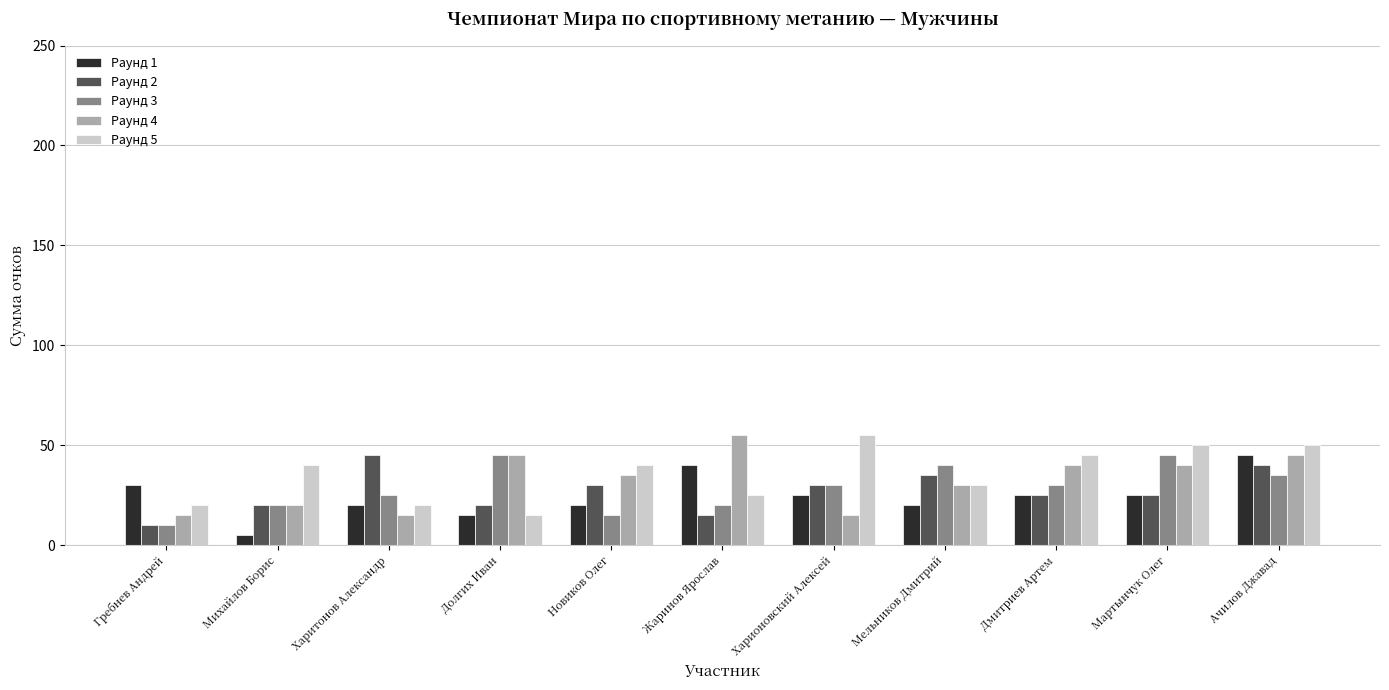

Reading left to right, extract all data points from this chart.

Раунд 1: Гребнев Андрей=30	Михайлов Борис=5	Харитонов Александр=20	Долгих Иван=15	Новиков Олег=20	Жаринов Ярослав=40	Харионовский Алексей=25	Мельников Дмитрий=20	Дмитриев Артем=25	Мартынчук Олег=25	Ачилов Джавад=45
Раунд 2: Гребнев Андрей=10	Михайлов Борис=20	Харитонов Александр=45	Долгих Иван=20	Новиков Олег=30	Жаринов Ярослав=15	Харионовский Алексей=30	Мельников Дмитрий=35	Дмитриев Артем=25	Мартынчук Олег=25	Ачилов Джавад=40
Раунд 3: Гребнев Андрей=10	Михайлов Борис=20	Харитонов Александр=25	Долгих Иван=45	Новиков Олег=15	Жаринов Ярослав=20	Харионовский Алексей=30	Мельников Дмитрий=40	Дмитриев Артем=30	Мартынчук Олег=45	Ачилов Джавад=35
Раунд 4: Гребнев Андрей=15	Михайлов Борис=20	Харитонов Александр=15	Долгих Иван=45	Новиков Олег=35	Жаринов Ярослав=55	Харионовский Алексей=15	Мельников Дмитрий=30	Дмитриев Артем=40	Мартынчук Олег=40	Ачилов Джавад=45
Раунд 5: Гребнев Андрей=20	Михайлов Борис=40	Харитонов Александр=20	Долгих Иван=15	Новиков Олег=40	Жаринов Ярослав=25	Харионовский Алексей=55	Мельников Дмитрий=30	Дмитриев Артем=45	Мартынчук Олег=50	Ачилов Джавад=50